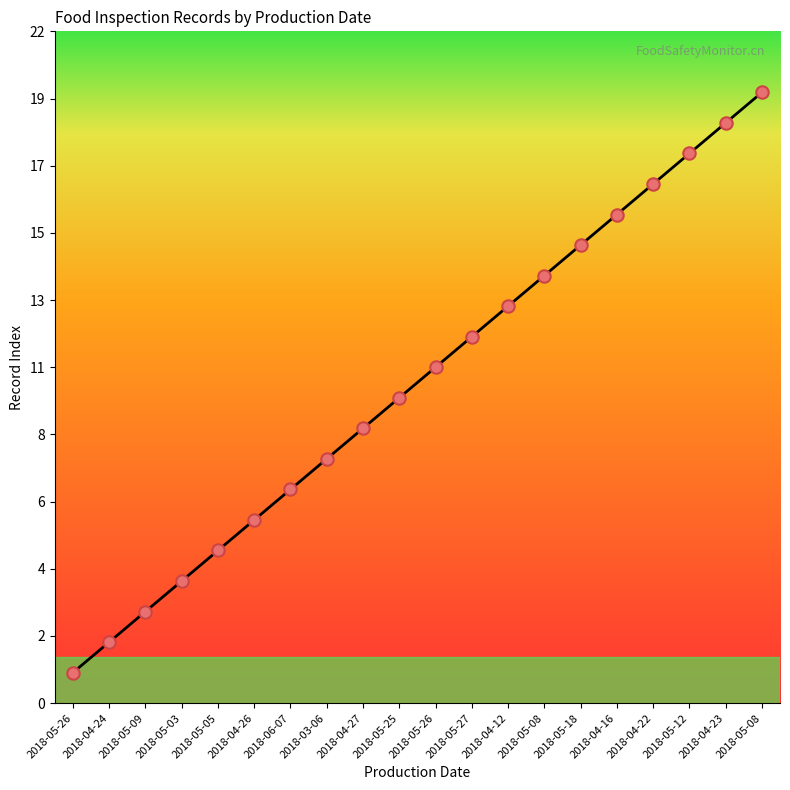

What is the change in value from 2018-04-27 to 2018-05-25?

+1